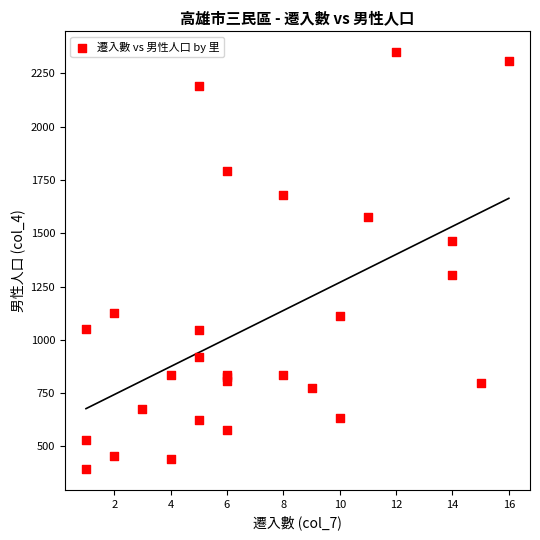

What Y value in the scatter plot is closest to 1371?

1304